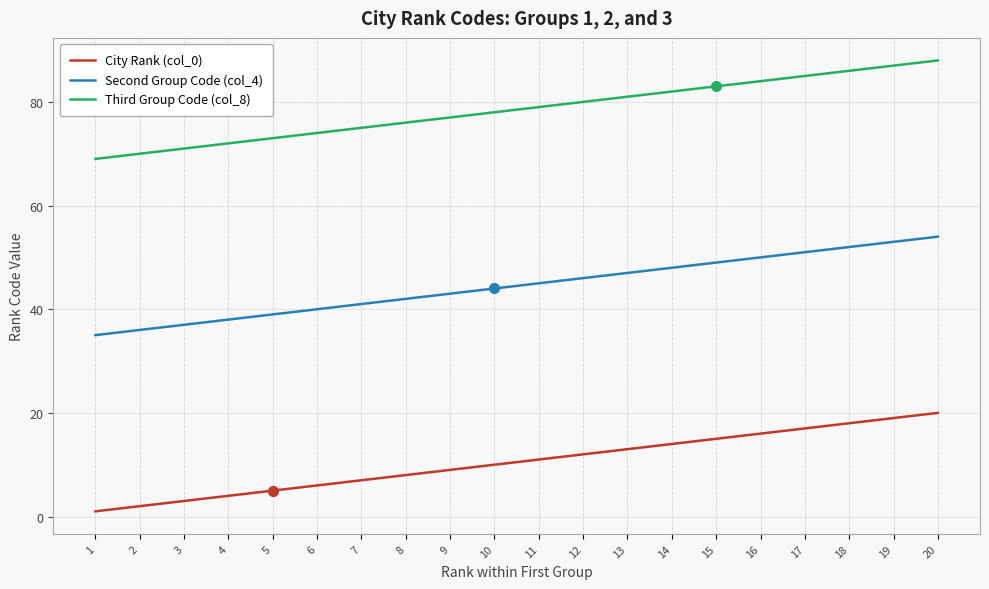

How many lines are shown in the chart?

3